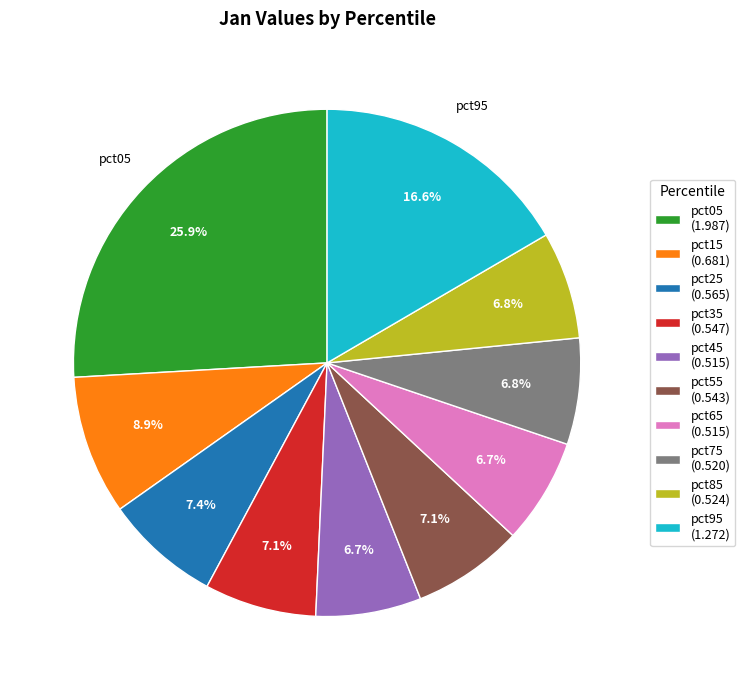

What percentage do pct45 (0.515) and pct05 (1.987) together represent?

32.6%